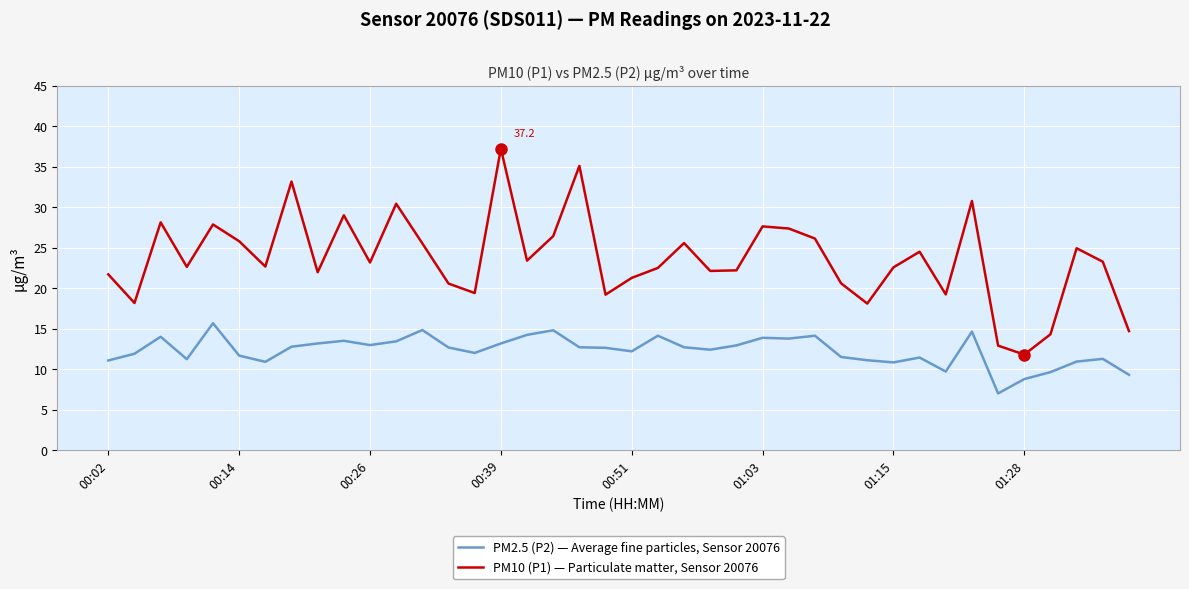

What is the minimum value shown in the chart?

7.0